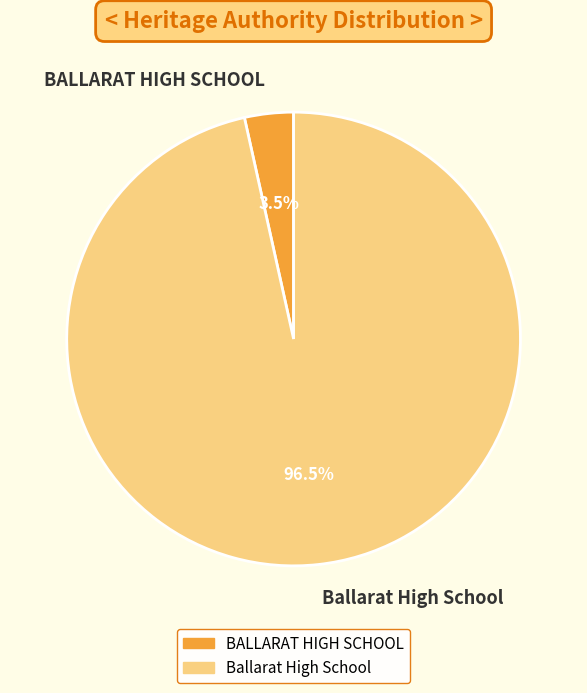

Does Ballarat High School account for over 50% of the chart?

Yes